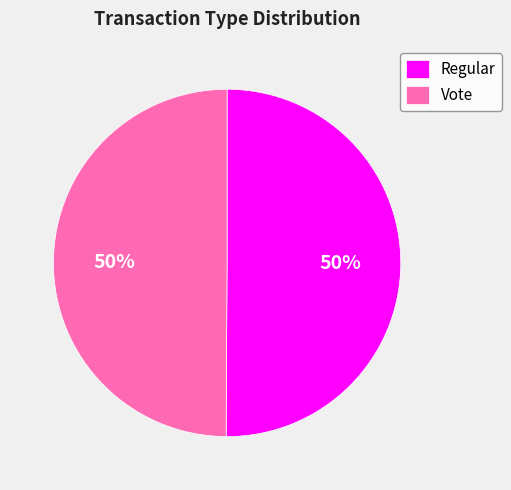

True or false: Vote accounts for 50% of the total.

True